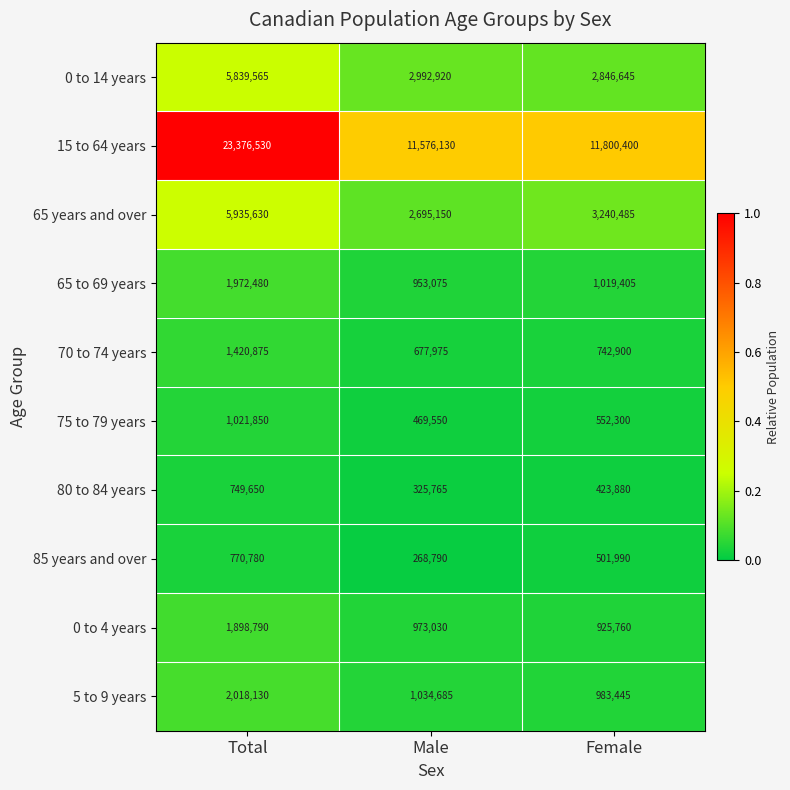

What is the maximum value shown in the chart?

23376530